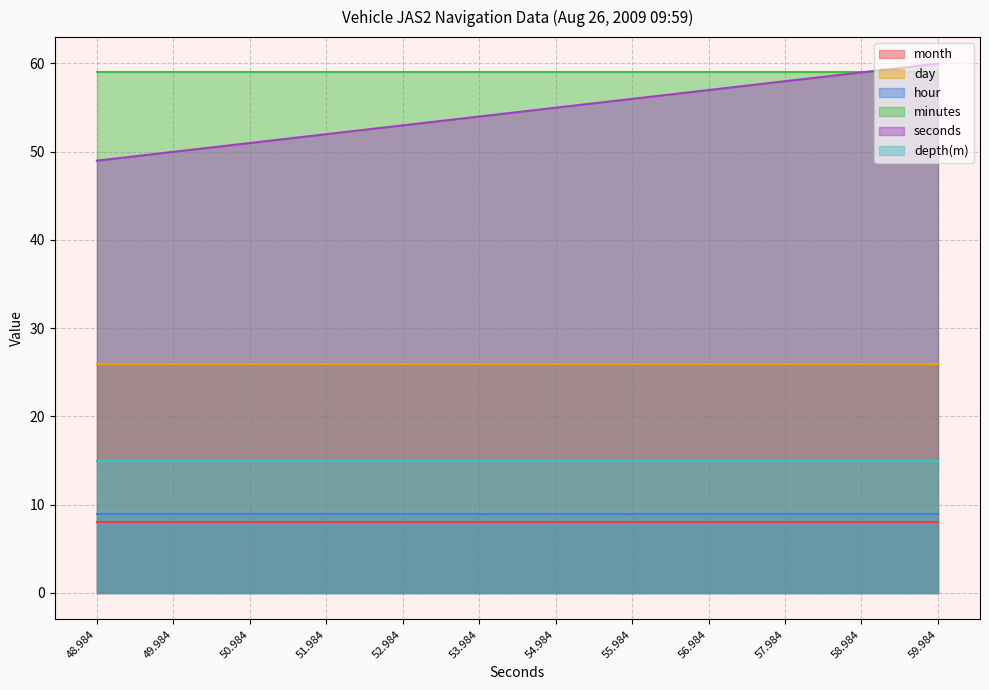

What position from the left is 59.984?

12